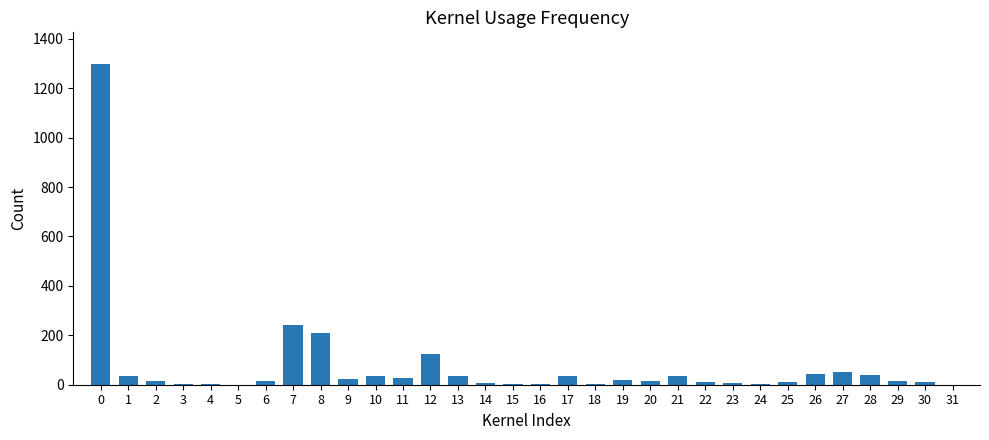

What is the average value?

74.3